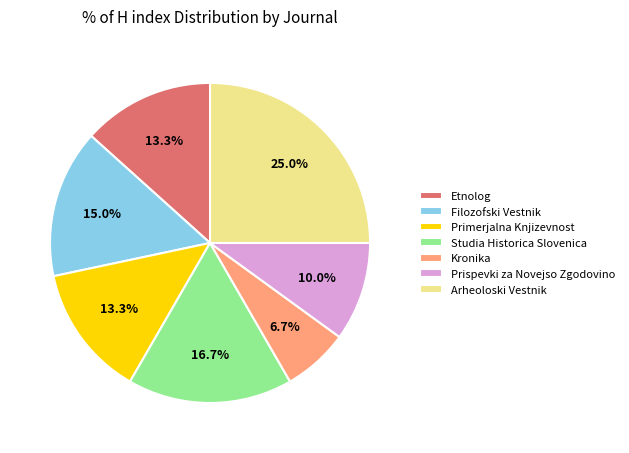

True or false: Primerjalna Knjizevnost accounts for 3% of the total.

False